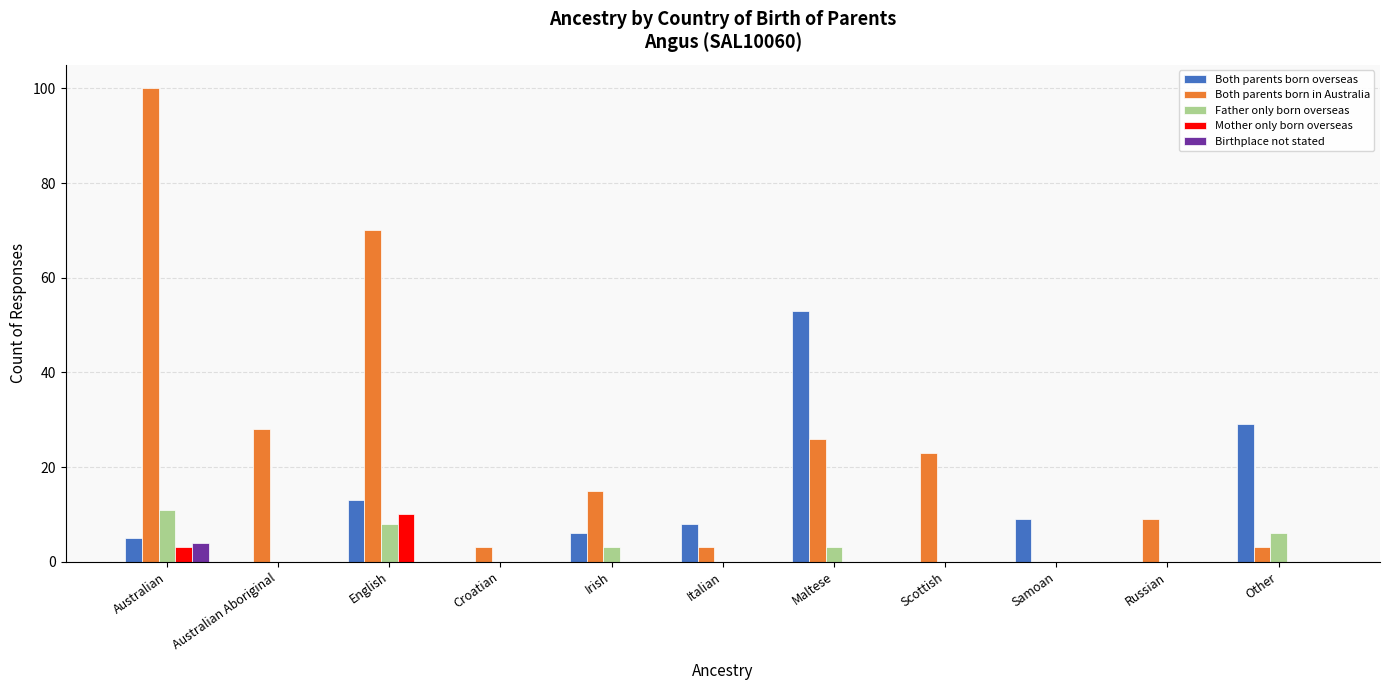

Between English and Russian, which series saw the biggest shift?

Both parents born in Australia